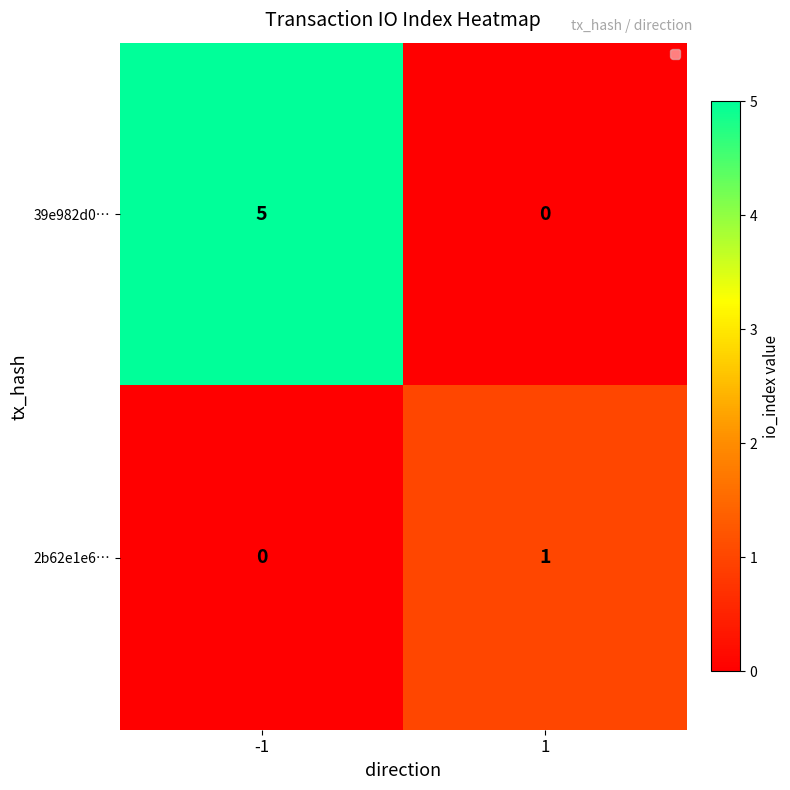

What is the difference between the highest and lowest values at 1?

1